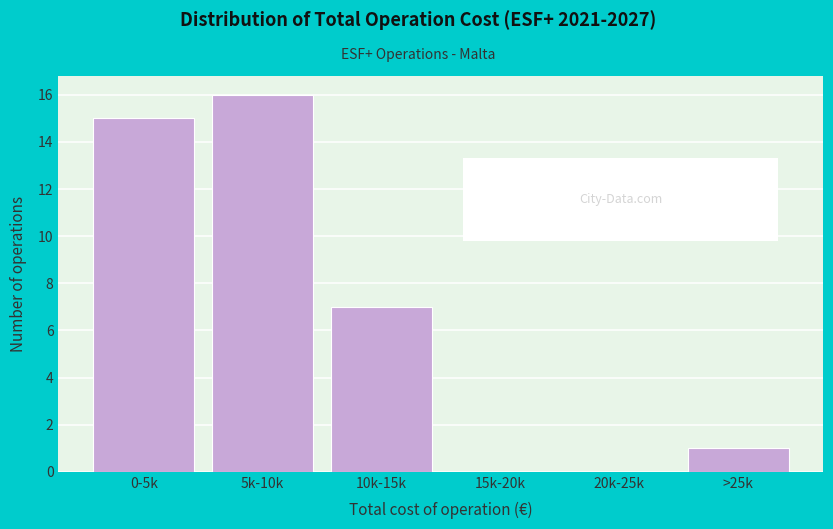

Reading left to right, extract all data points from this chart.

0-5k=15	5k-10k=16	10k-15k=7	15k-20k=0	20k-25k=0	>25k=1